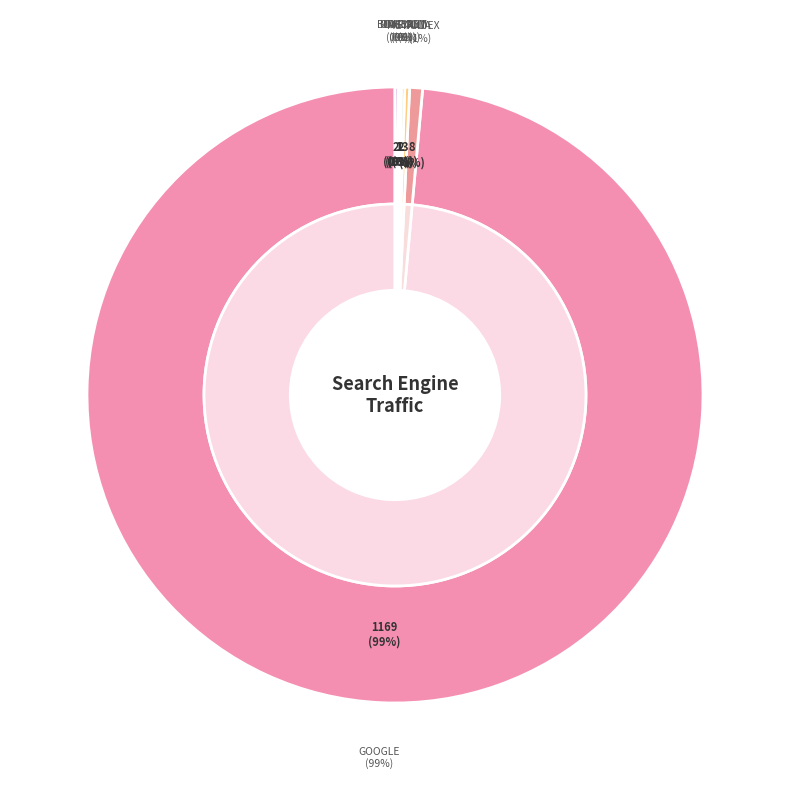

Is there a majority slice in this chart?

Yes